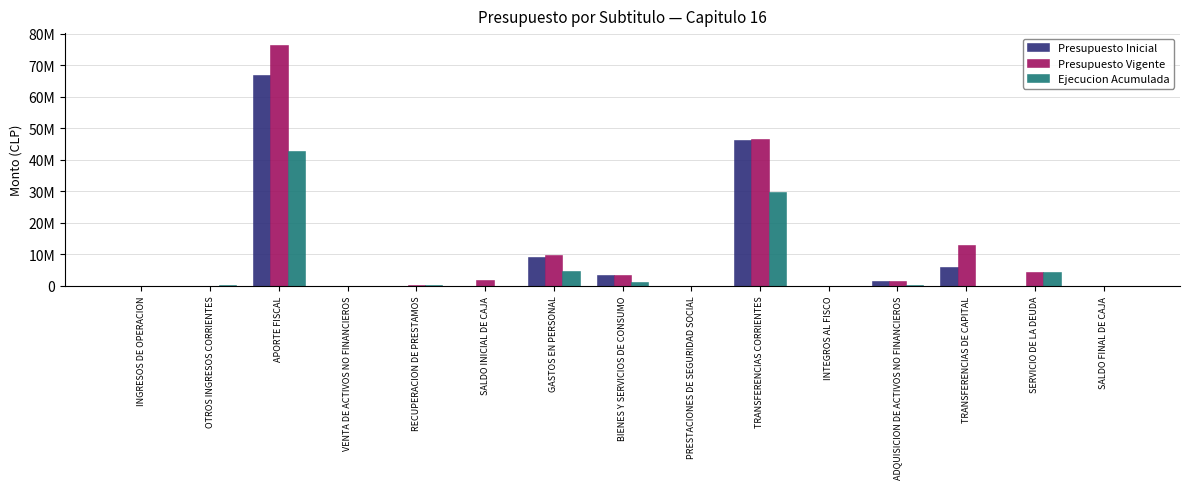

Rank the series by their average value, from lowest to highest.

Ejecucion Acumulada, Presupuesto Inicial, Presupuesto Vigente